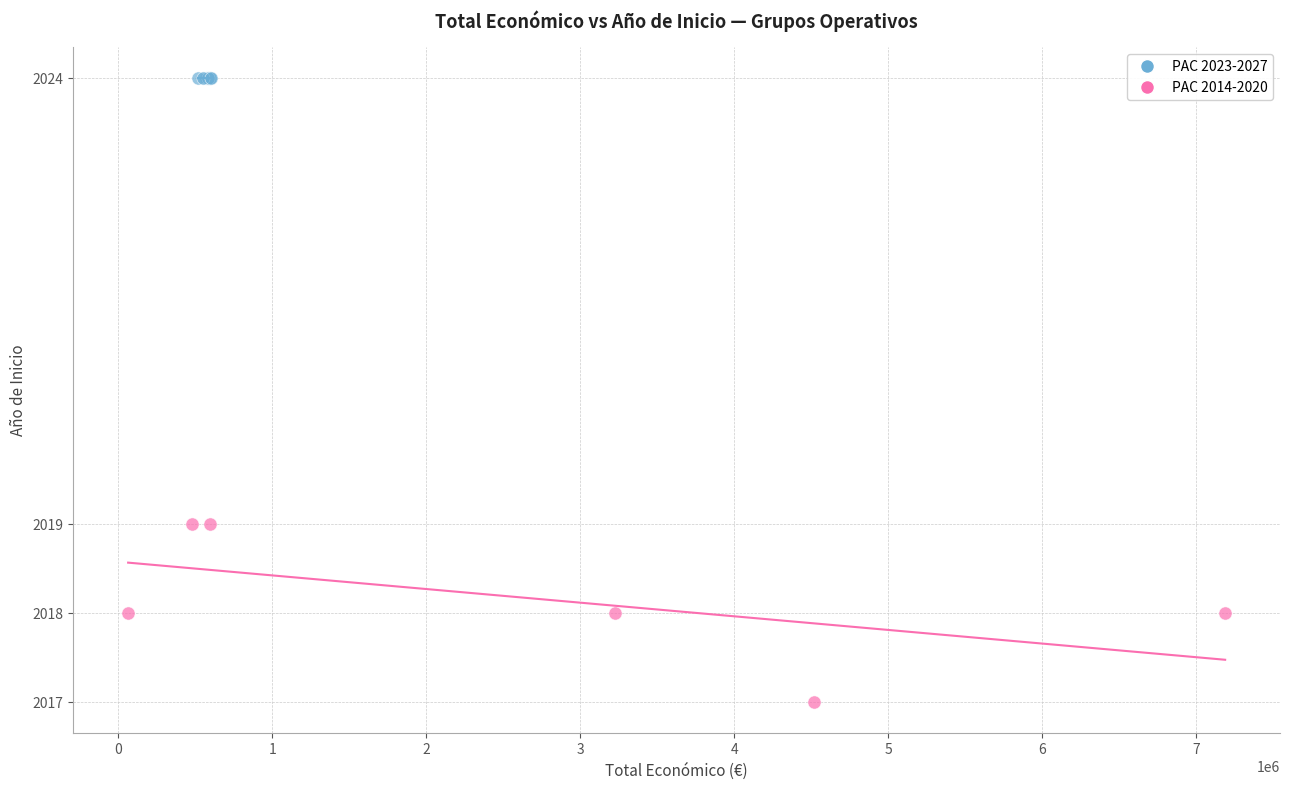

Which series reaches the minimum Y coordinate?

PAC 2014-2020